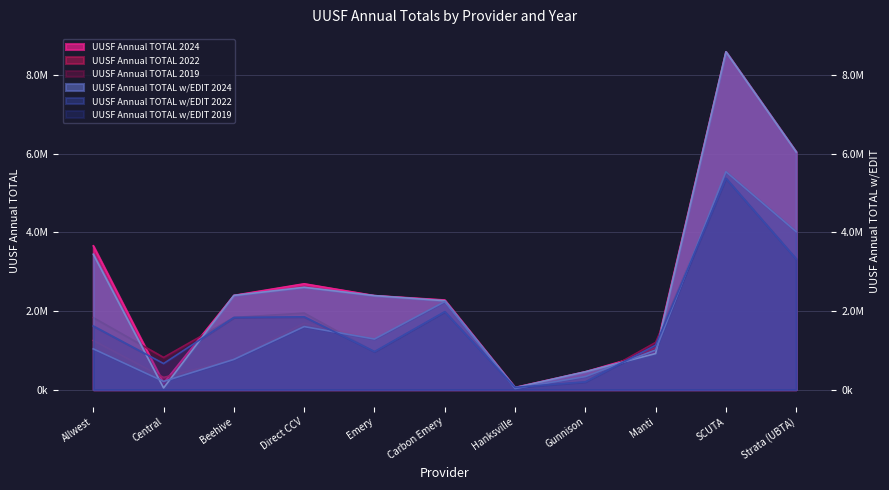

Reading left to right, what are all the values shown in this chart?

UUSF Annual TOTAL 2019: 1832480	819384	1836663	1947859	966331	1983056	57968	196717	1202434	5378573	3324890
UUSF Annual TOTAL w/EDIT 2019: 1618765	663712	1836663	1853611	966331	1983056	57968	196717	1130871	5378573	3324890
UUSF Annual TOTAL 2022: 1251470	309953	769092	1693634	1288964	2256391	34468	333822	1074390	5547503	4019269
UUSF Annual TOTAL w/EDIT 2022: 1037754	209521	769092	1605074	1288964	2240964	29339	333822	1008638	5547503	4019269
UUSF Annual TOTAL 2024: 3659390	167424	2398770	2693245	2392909	2280802	56539	454946	970059	8598237	6049028
UUSF Annual TOTAL w/EDIT 2024: 3445674	42836	2398770	2604685	2392909	2262786	51194	454946	919431	8598237	6049028